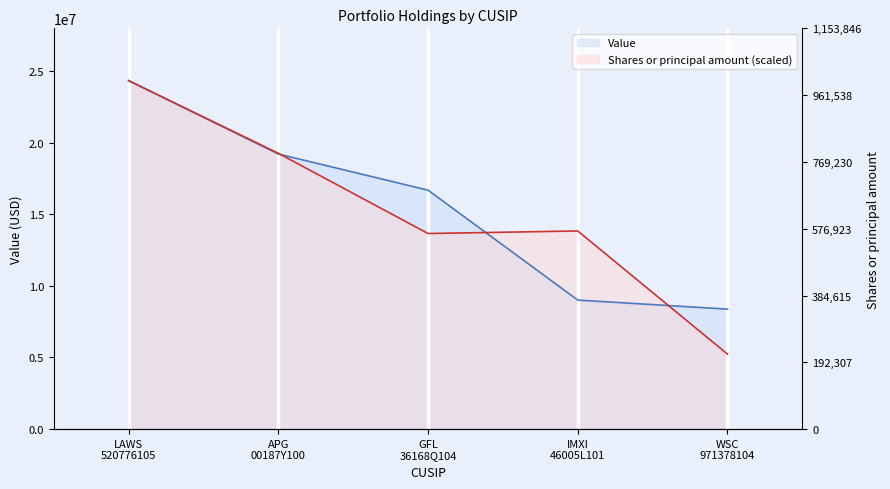

What is the smallest value displayed?

5235100